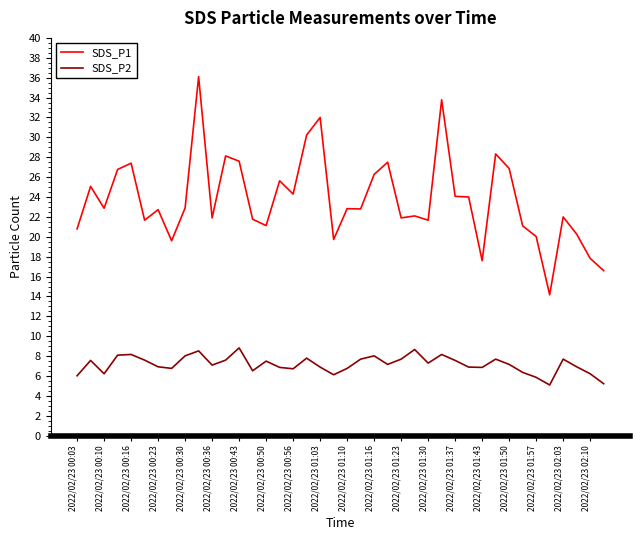

What is the difference between the maximum and minimum values in the SDS_P1 series?

21.9